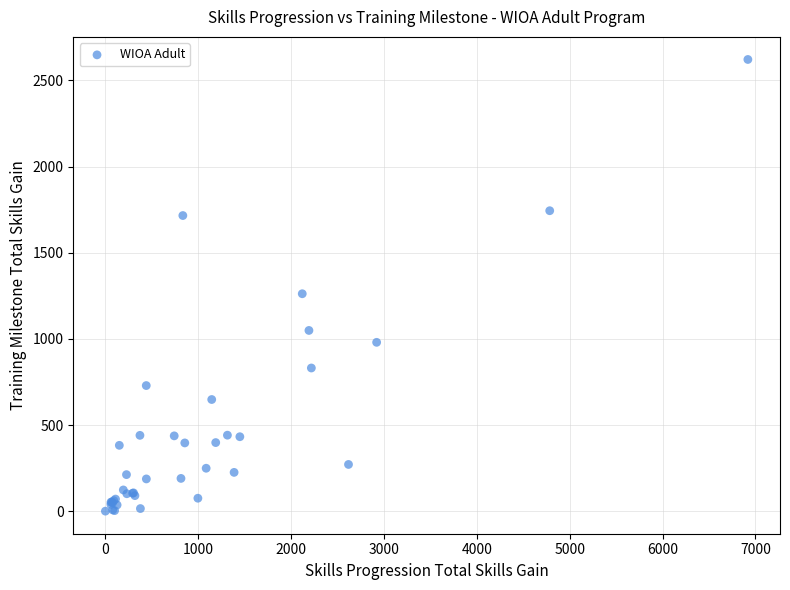

What Y value in the scatter plot is closest to 1311?

1262